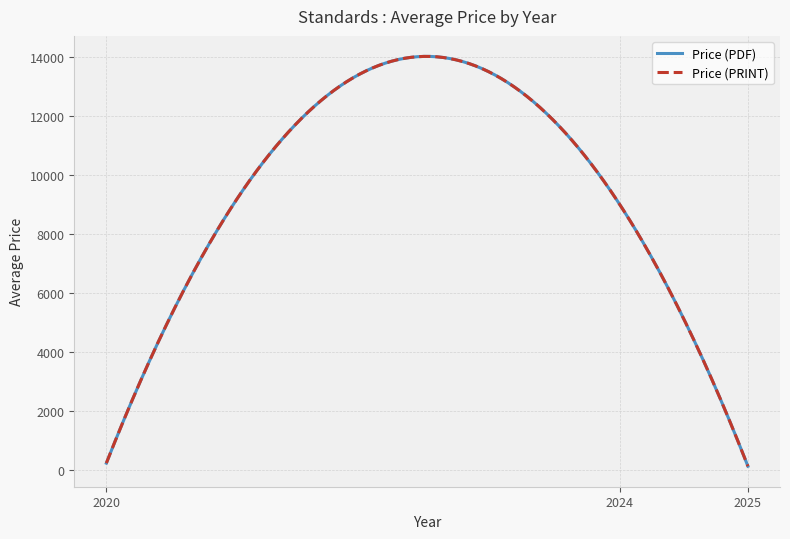

What is the sum of all Price (PDF) values?

10539.4